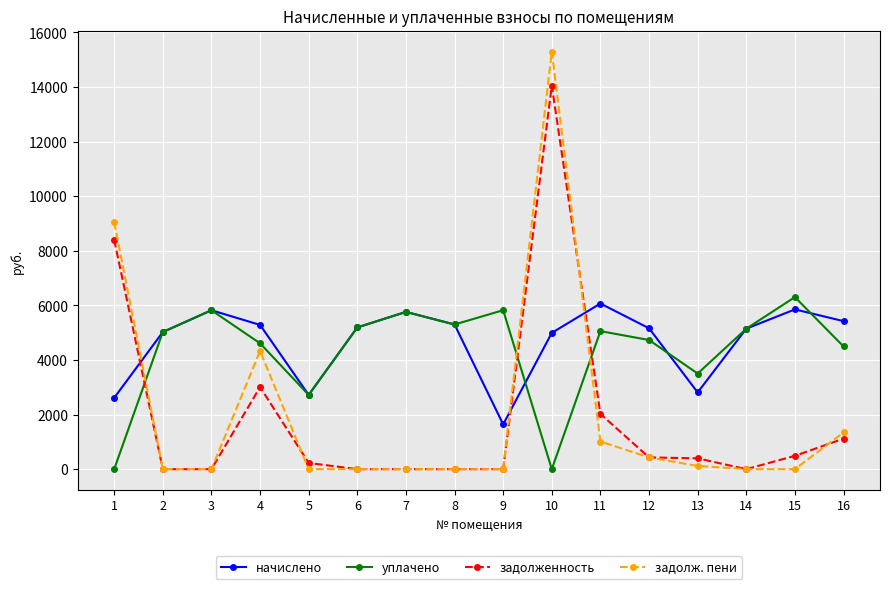

Count the number of data series in this chart.

4